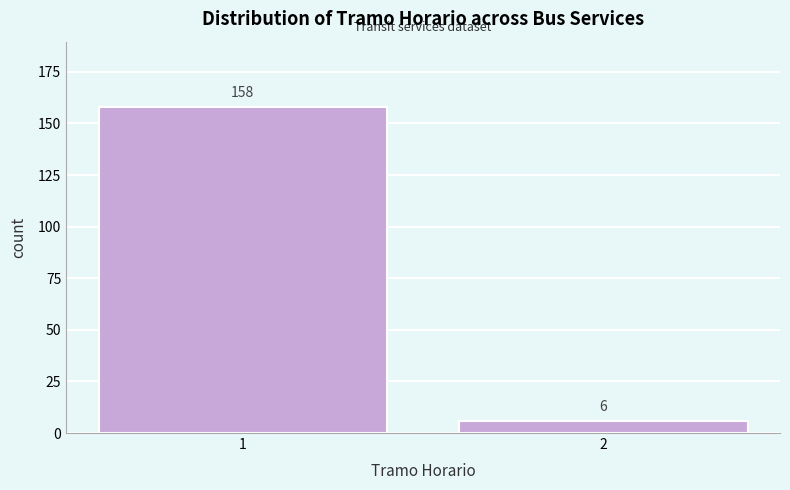

Reading left to right, transcribe all the data shown in this chart.

158	6